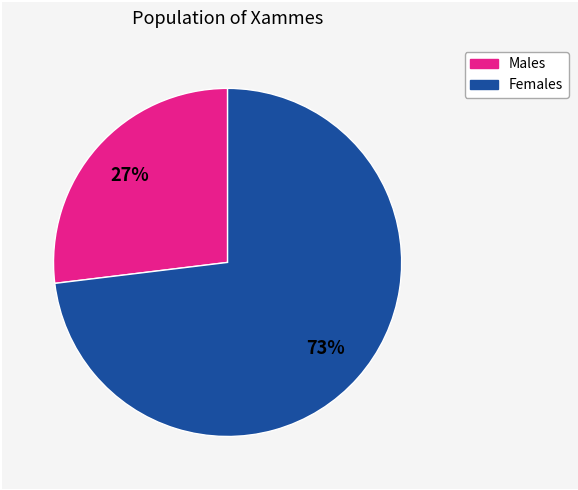

To the nearest percent, what is the difference between the largest and smallest slice percentages?

46%